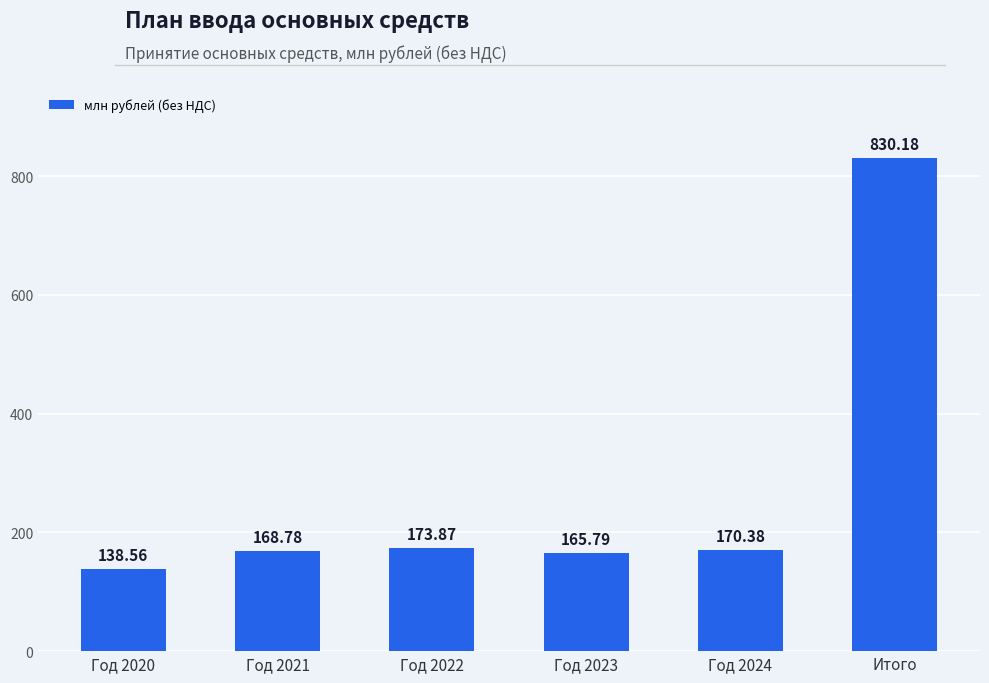

What is the value of the 2nd bar from the left?

168.8